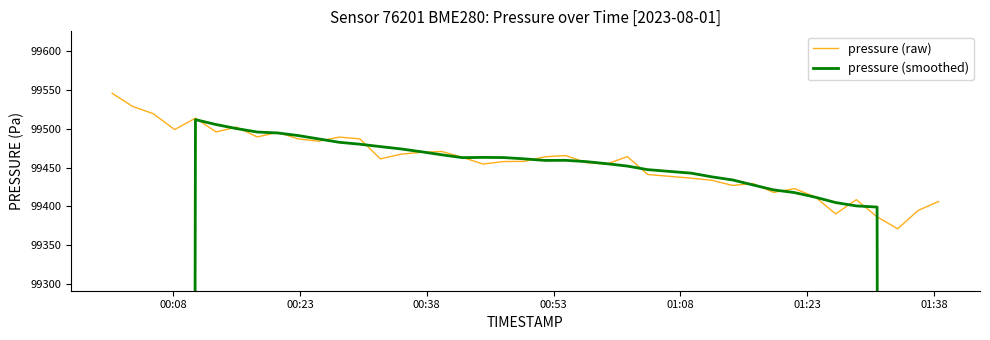

How many data points in pressure (smoothed) are less than 99457?

20